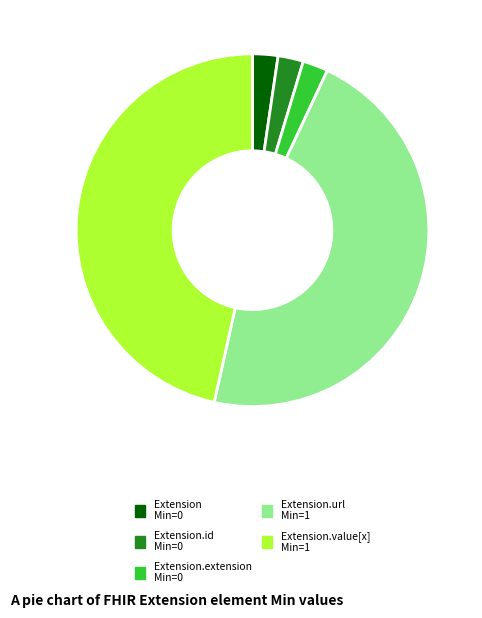

Is there any slice that represents more than half of the pie?

No